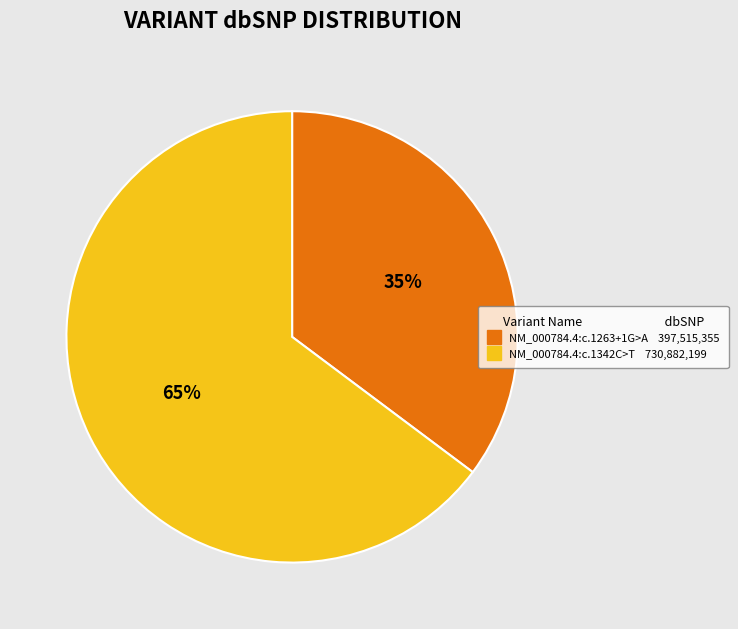

Is it true that NM_000784.4:c.1342C>T is 65% of the pie?

True